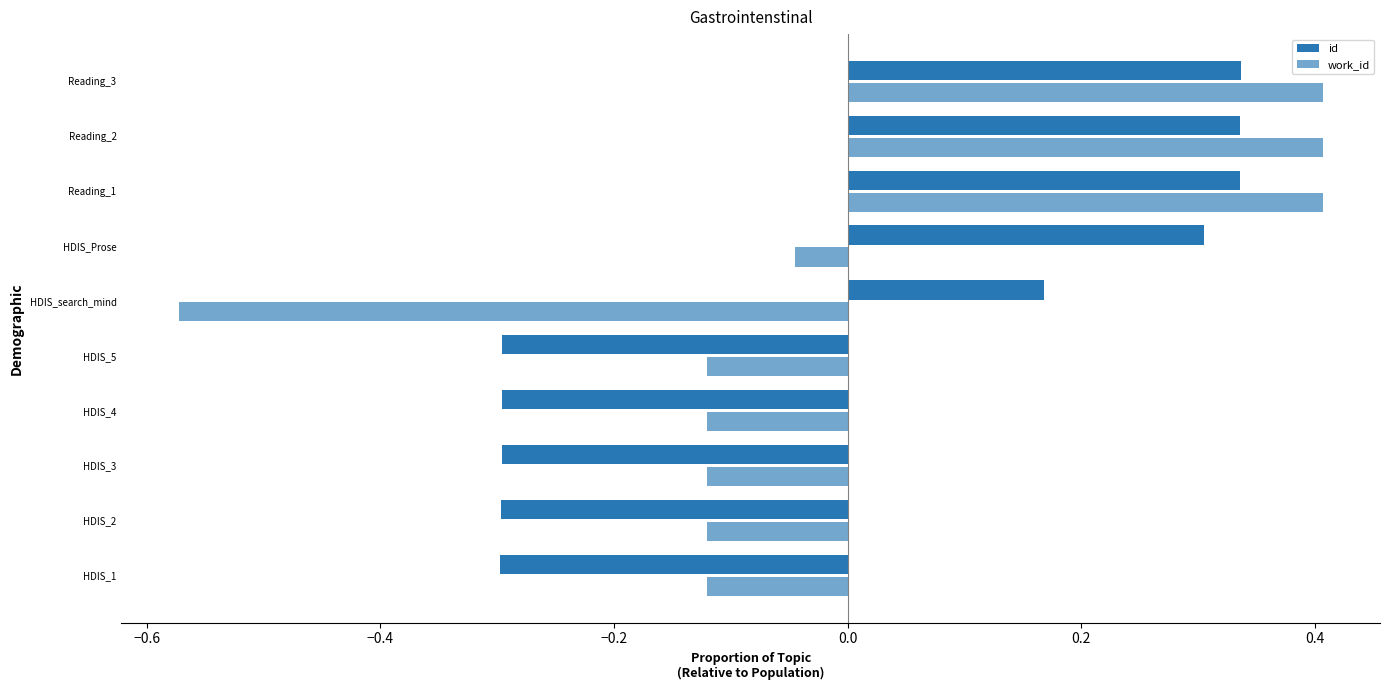

How many data points in id are less than 0?

5